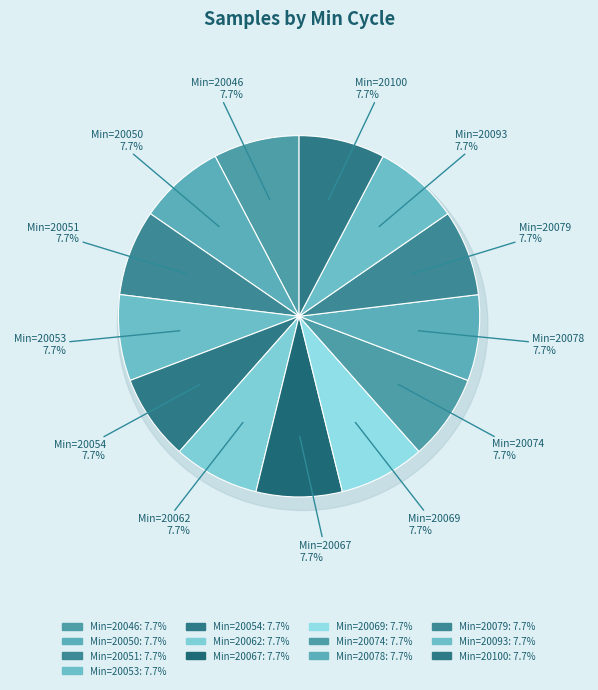

Between 20053 and 20093, which is larger?

20053